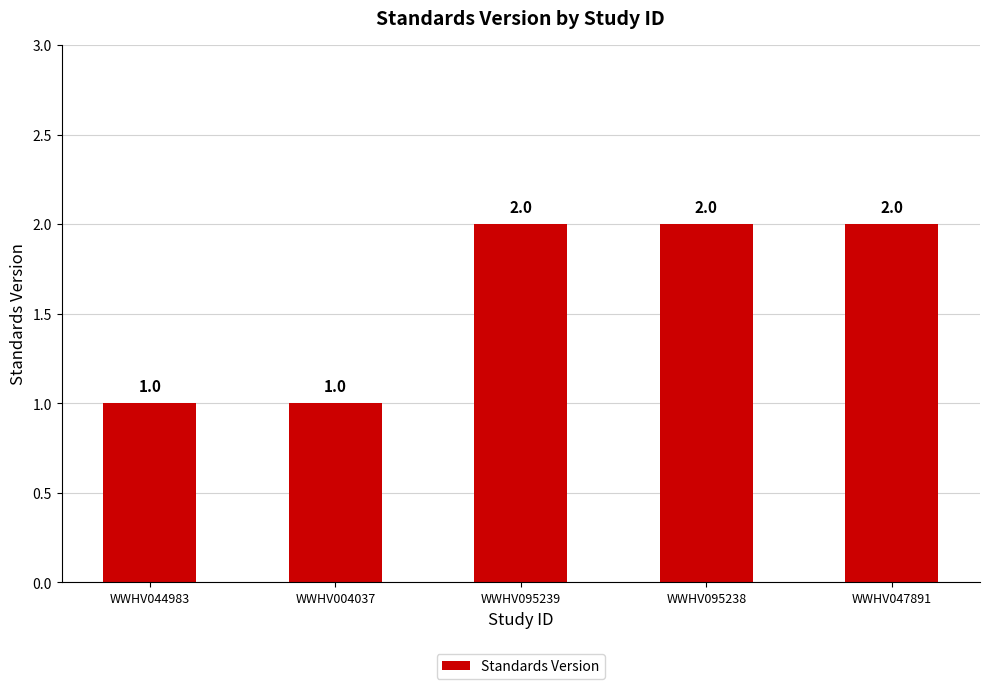

What is the label of the 5th bar from the right?

WWHV044983